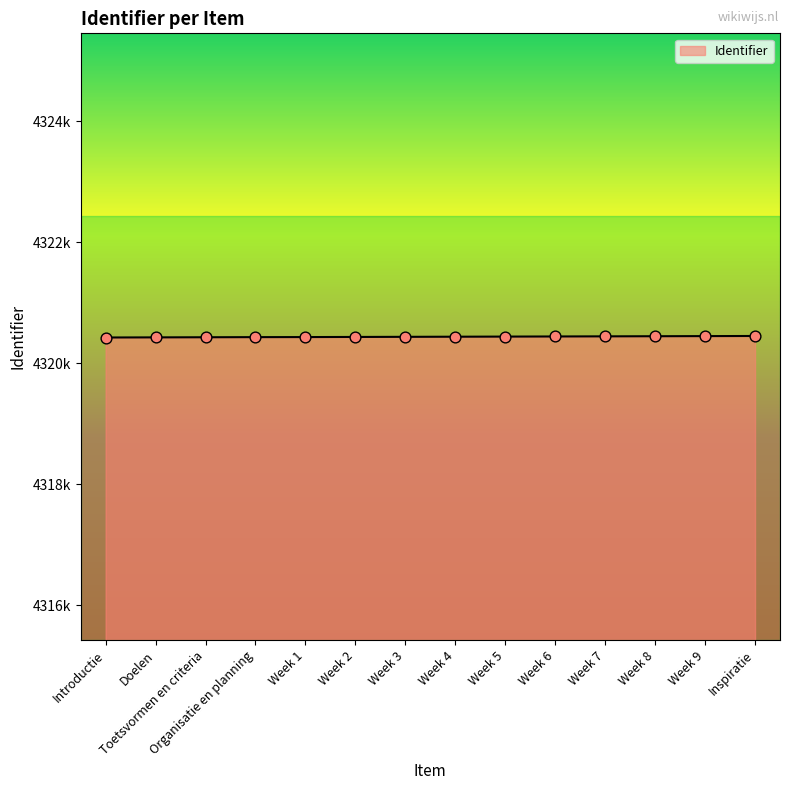

Does the chart have visible grid lines?

No